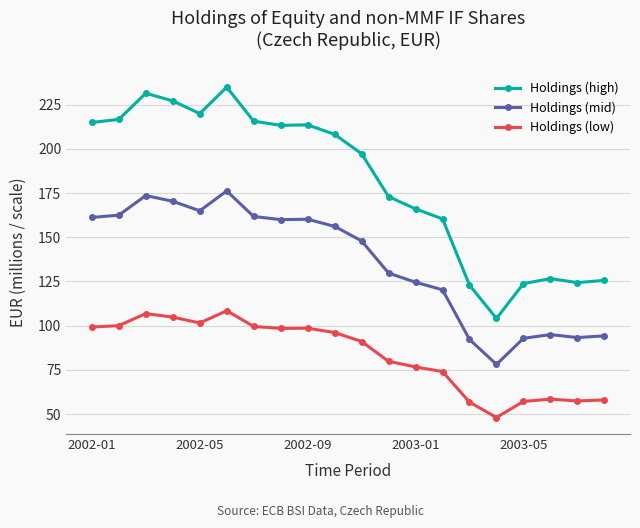

List the series in order of their overall mean, highest first.

Holdings (high), Holdings (mid), Holdings (low)